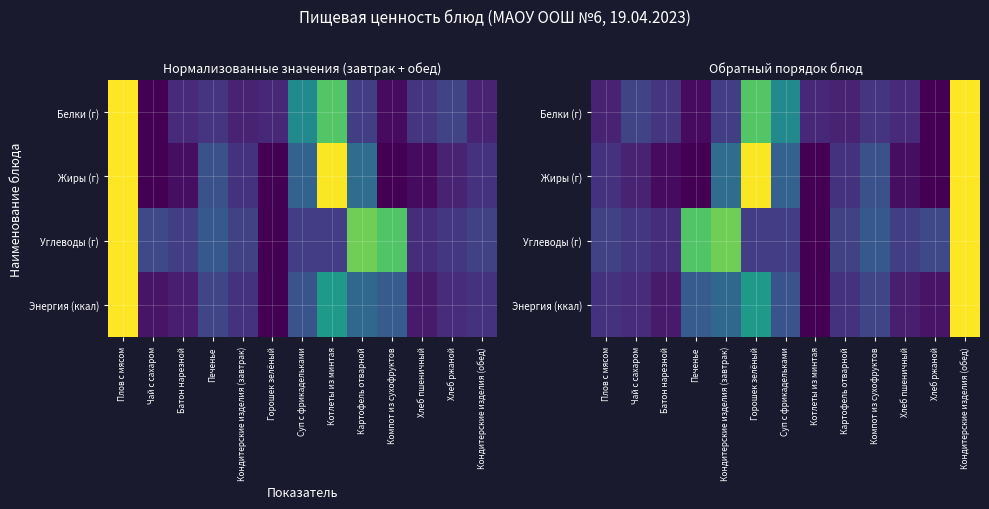

What is the total value across all series at Горошек зелёный?

2.4